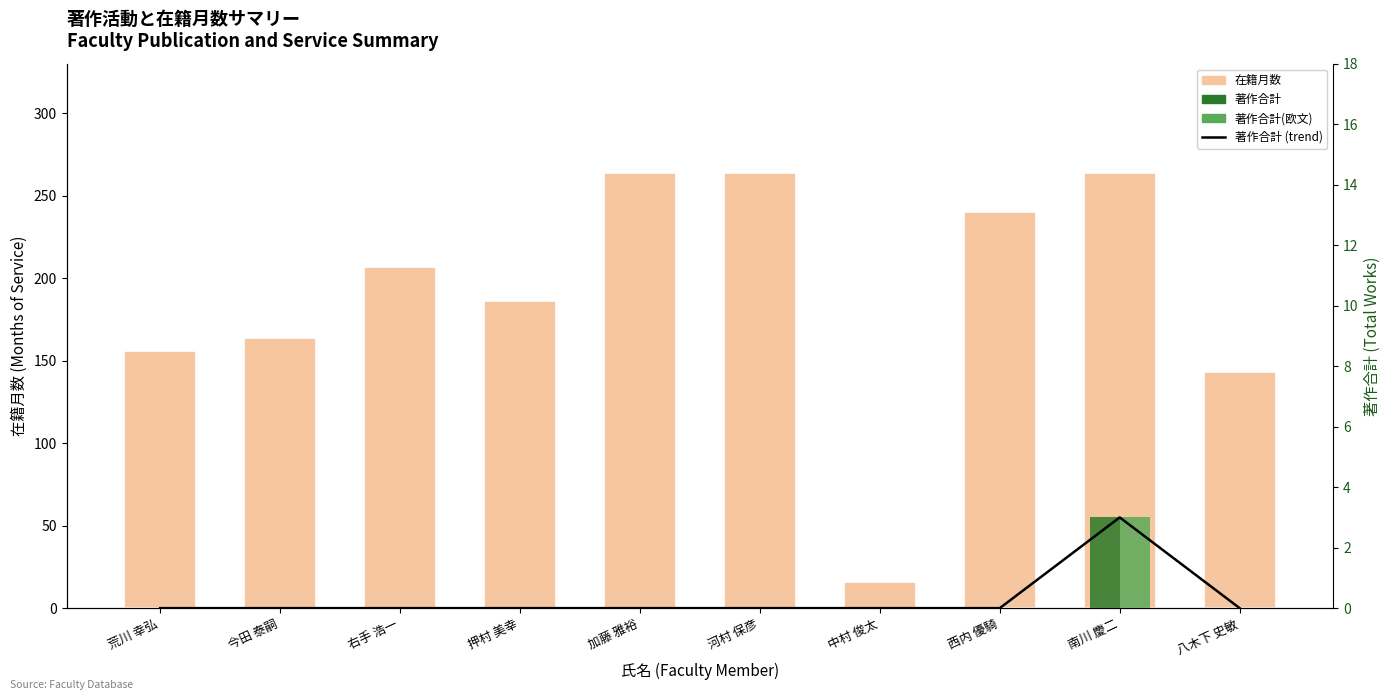

What is the sum of all 著作合計(欧文) values?

3